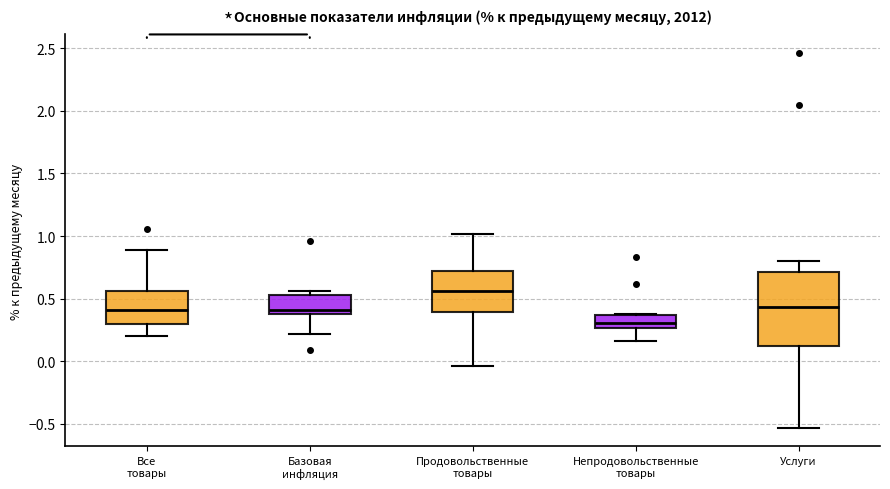

Which box is the tallest, from its lower edge to its upper edge?

Услуги